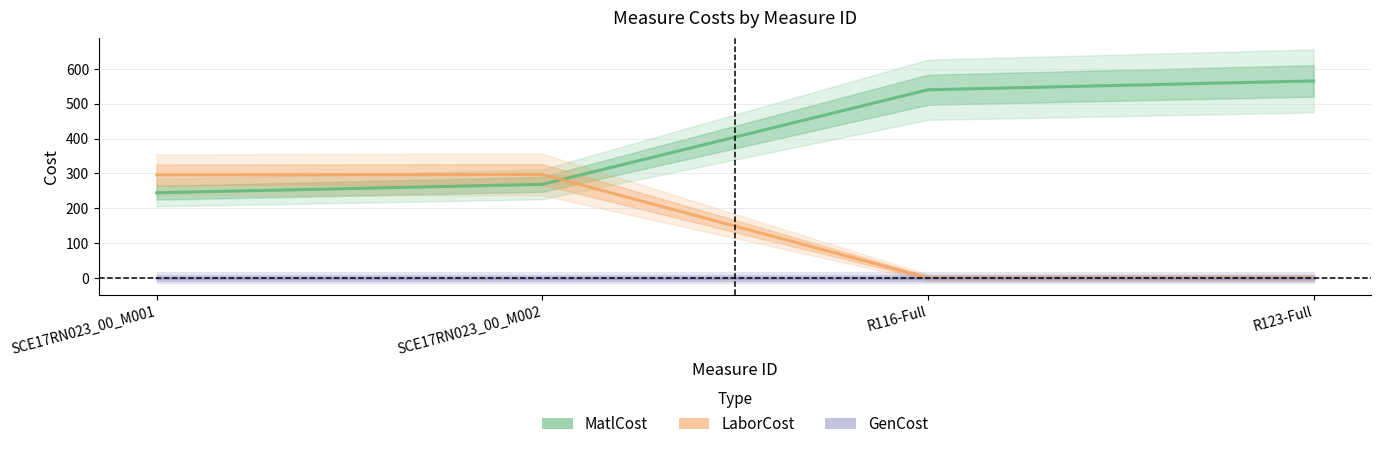

Count the number of categories in the chart.

4